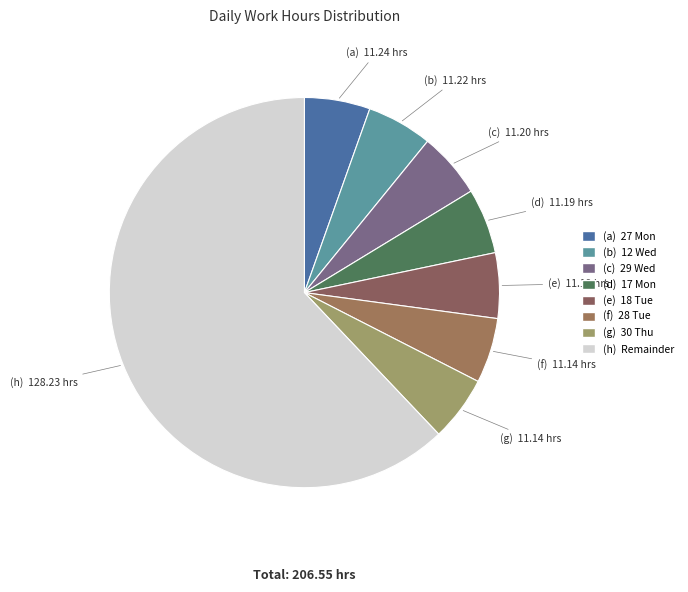

How many slices are in this pie chart?

8